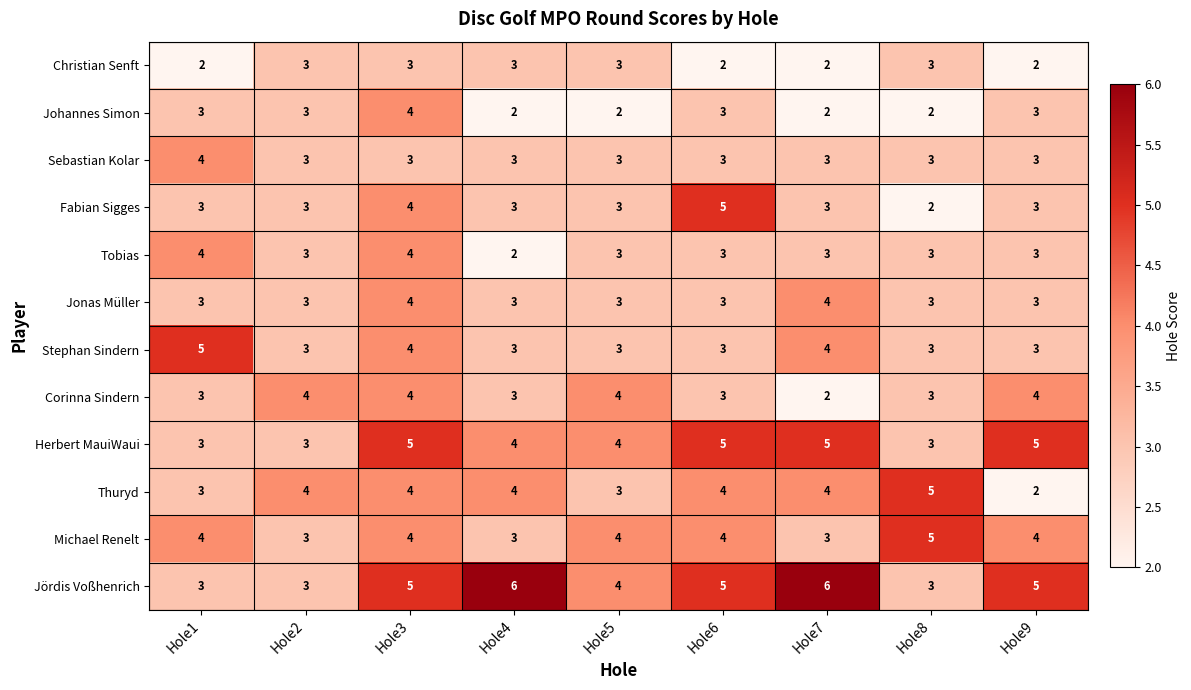

What is the spread (max minus min) of values at Hole8?

3